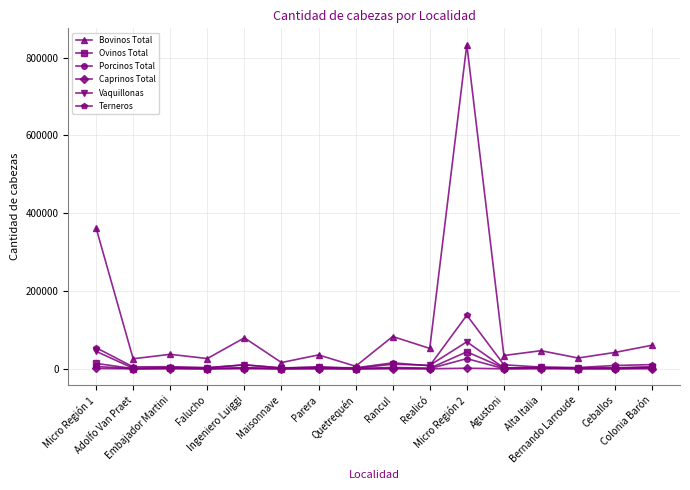

Which series has the largest total across all categories?

Bovinos Total